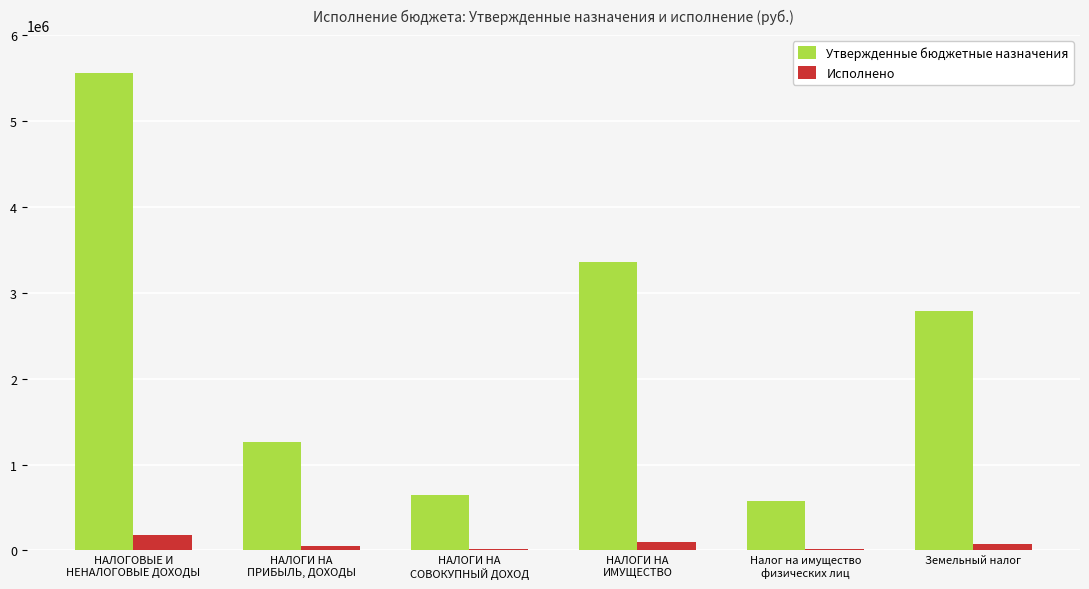

True or false: Утвержденные бюджетные назначения has a value of 2043306.8 at НАЛОГИ НА
ПРИБЫЛЬ, ДОХОДЫ.

False